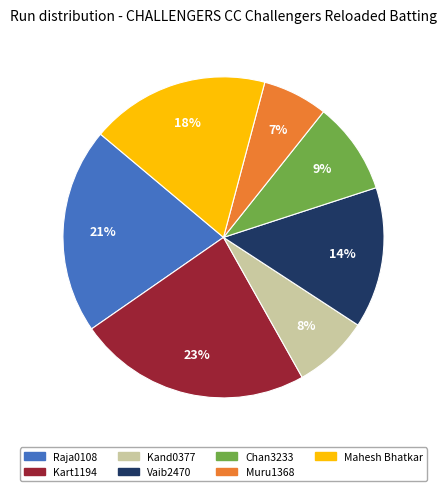

Between Chan3233 and Vaib2470, which is larger?

Vaib2470